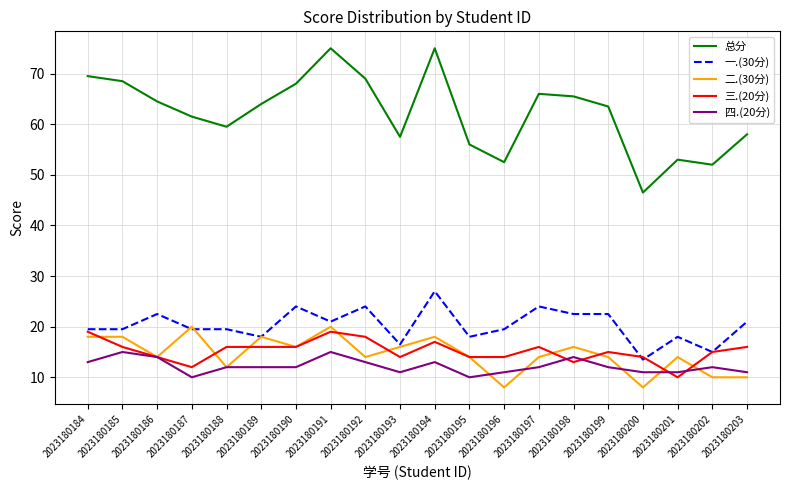

What is the minimum value for 四.(20分)?

10.0